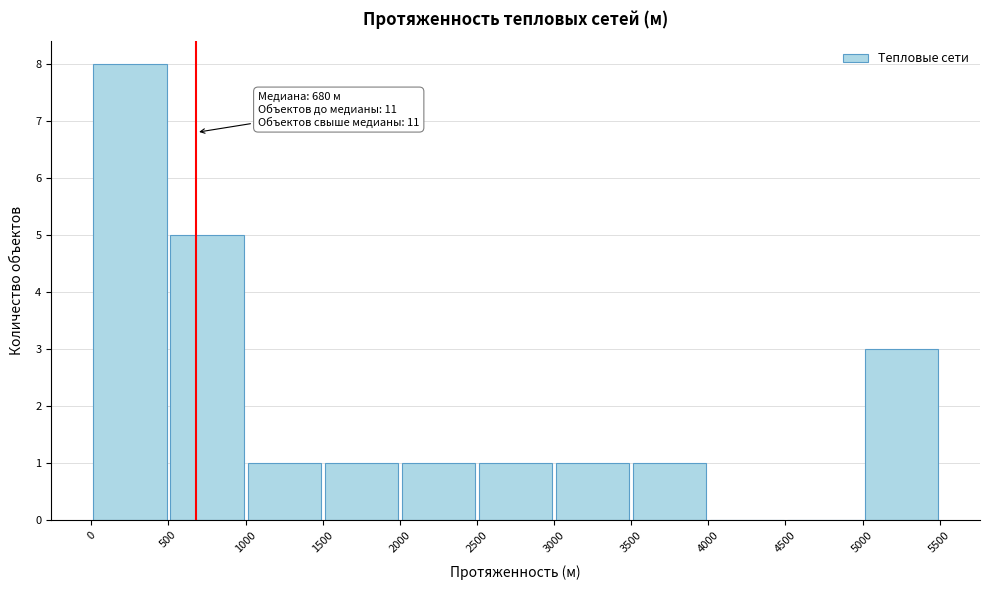

Over which range of the x-axis is the bar tallest?

0 to 500